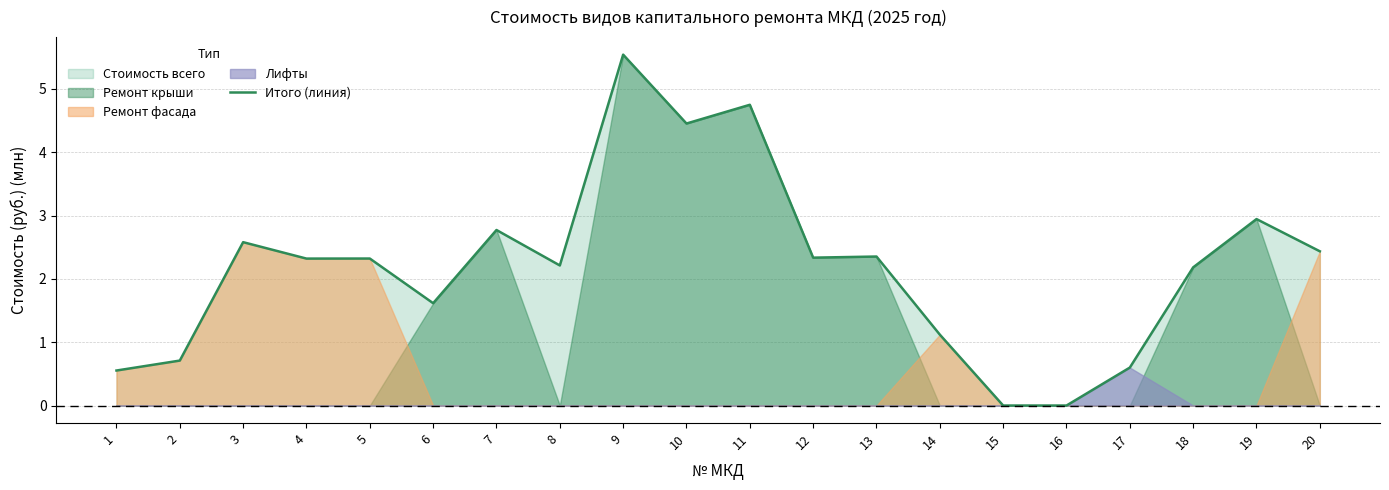

How many lines are shown in the chart?

1